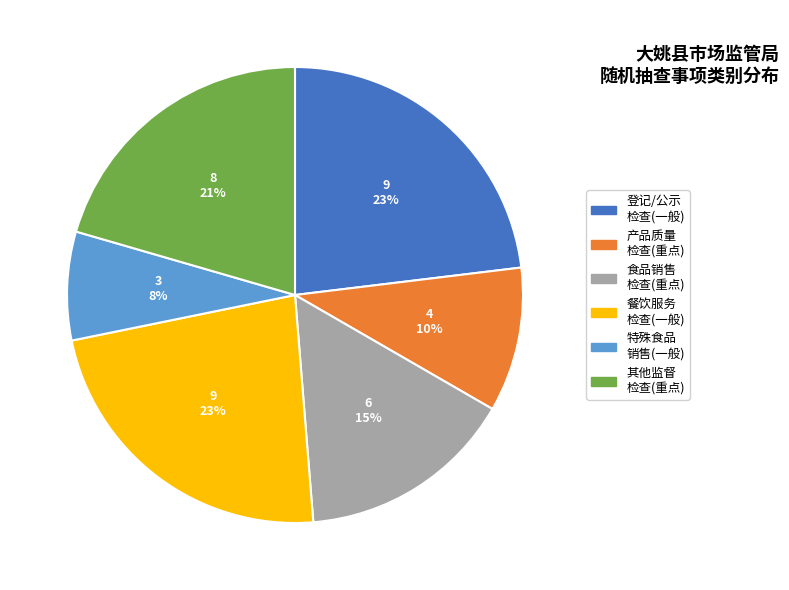

To the nearest percent, what is the average slice percentage?

17%